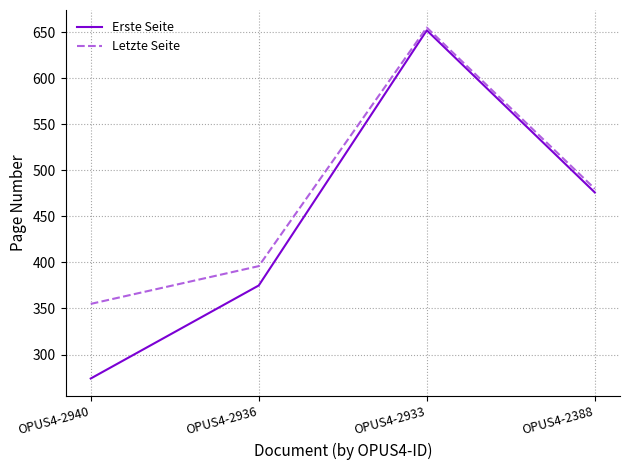

Is the value of Letzte Seite at OPUS4-2933 greater than the value of Erste Seite at OPUS4-2940?

Yes